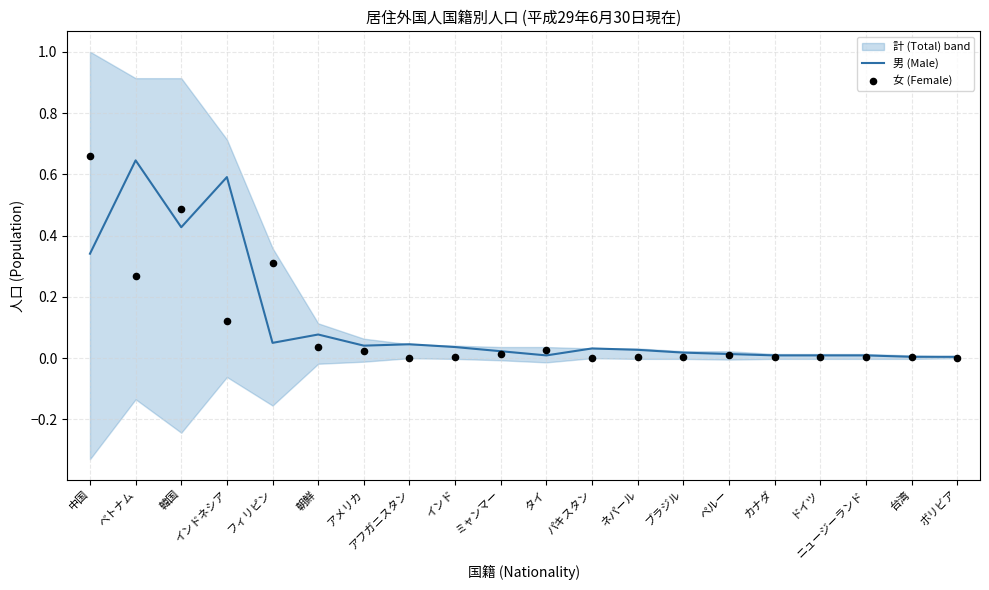

Is the value of 男 (Male) at 朝鮮 greater than the value of 女 (Female) at フィリピン?

No